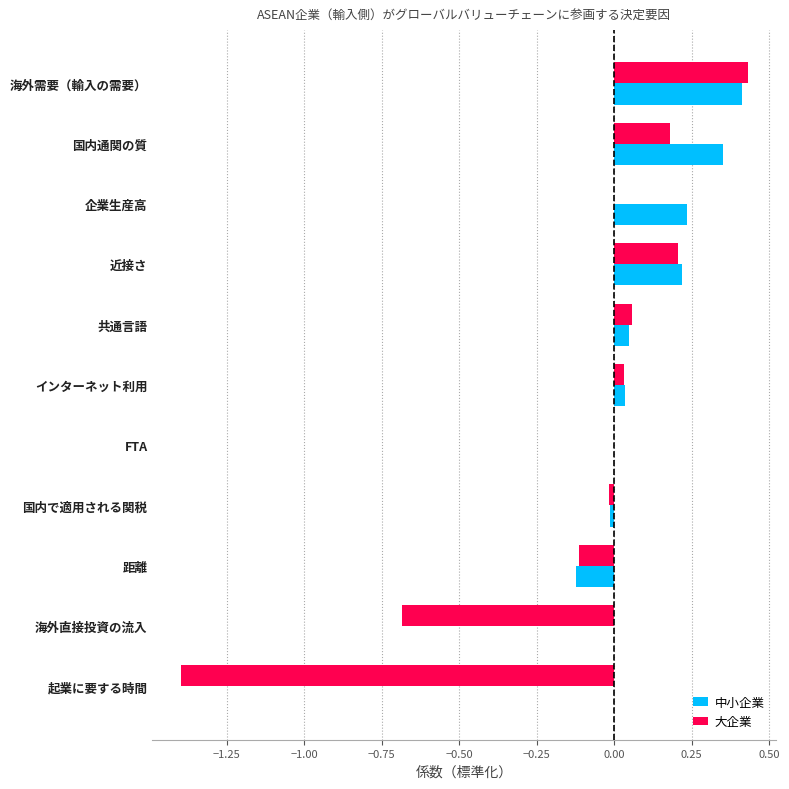

How many data points does each series have?

11